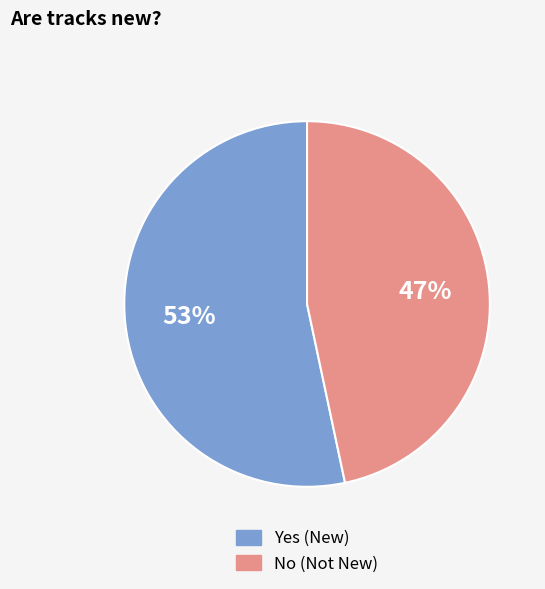

What is the ratio of the value at Yes to the value at No?

1.1